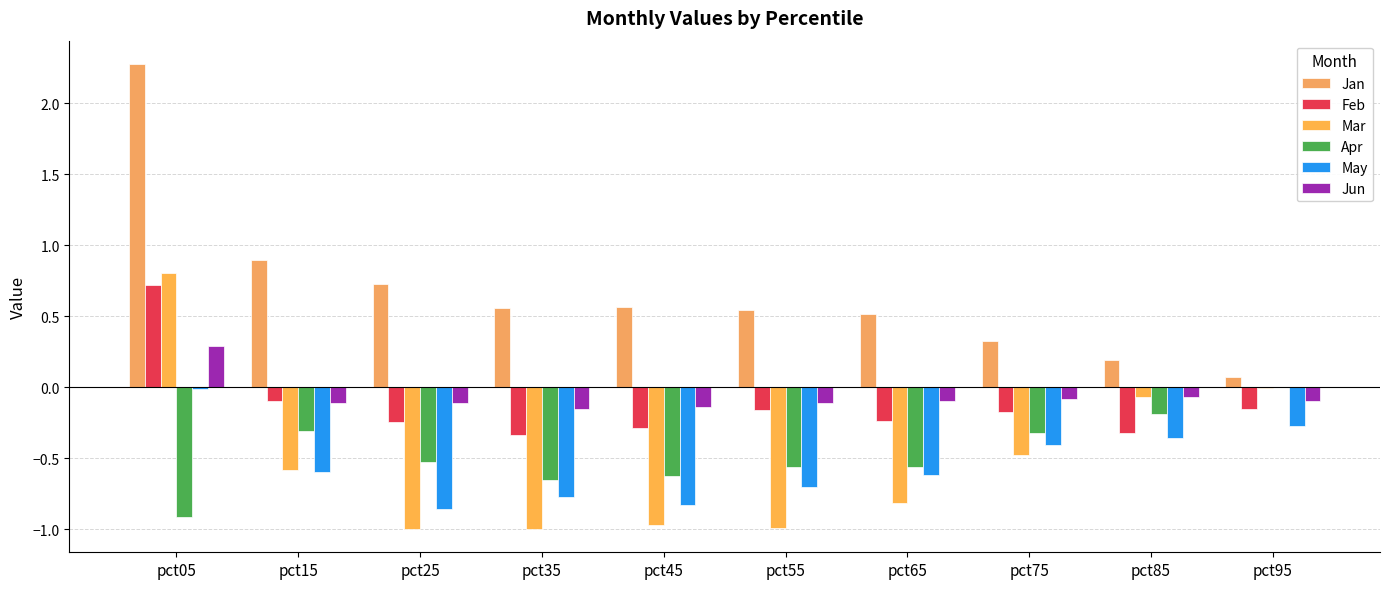

Rank the categories by Jan value from highest to lowest.

pct05, pct15, pct25, pct45, pct35, pct55, pct65, pct75, pct85, pct95